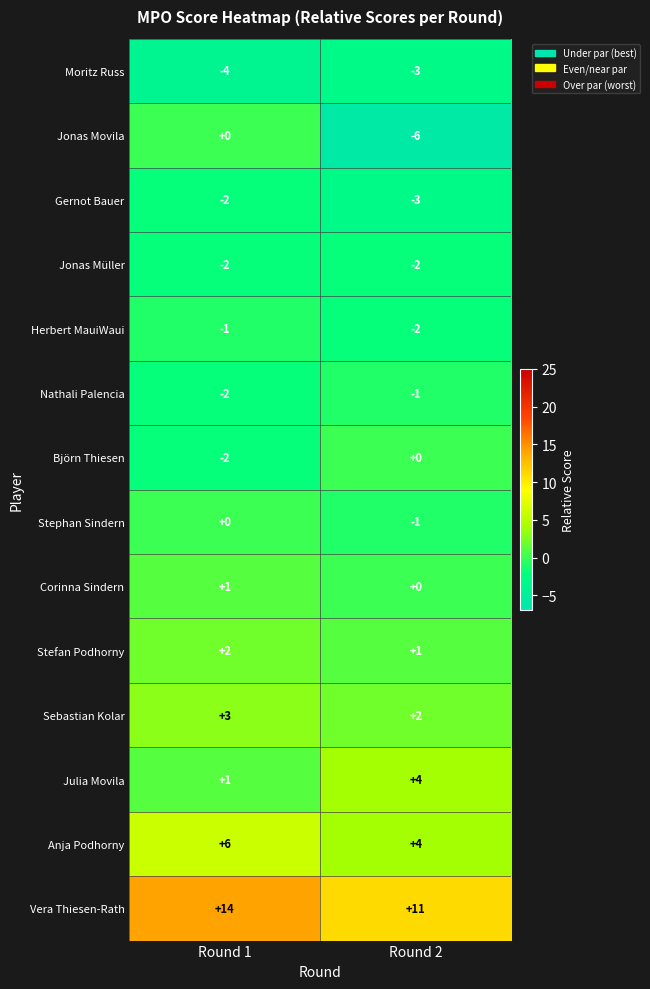

What is the sum of all Anja Podhorny values?

10